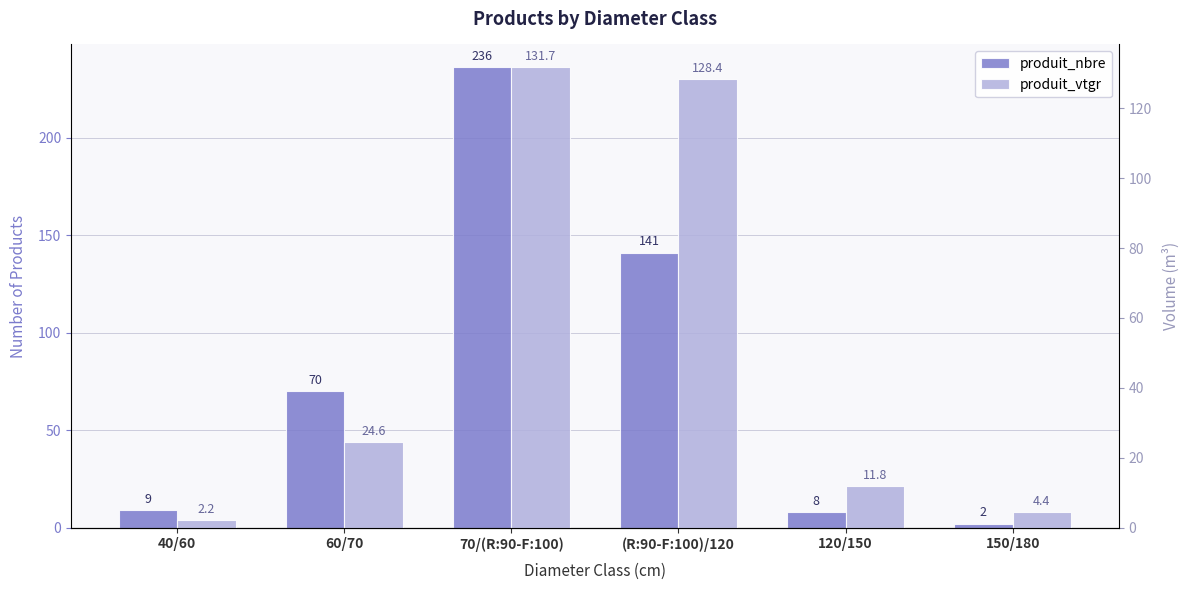

How many data points does each series have?

6